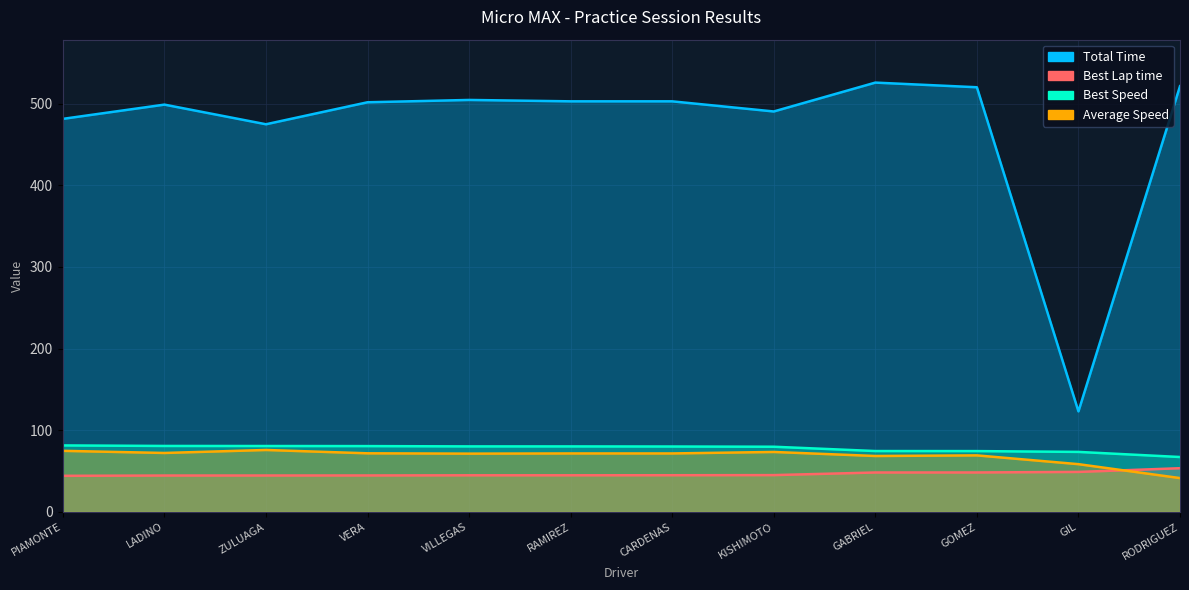

Reading left to right, extract all data points from this chart.

Total Time: 481.2	498.7	474.6	501.5	504.4	502.7	502.7	490.3	525.6	519.9	123.1	521.2
Best Lap time: 44.2	44.6	44.6	44.7	44.9	44.9	44.9	45.1	48.3	48.3	49.0	53.5
Best Speed: 81.4	80.8	80.7	80.6	80.2	80.2	80.1	79.8	74.6	74.5	73.5	67.2
Average Speed: 74.8	72.2	75.9	71.8	71.4	71.6	71.6	73.4	68.5	69.2	58.5	41.4